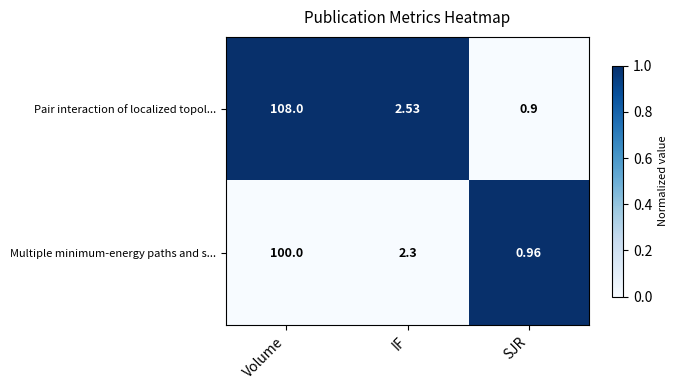

How many distinct data groups are displayed?

2